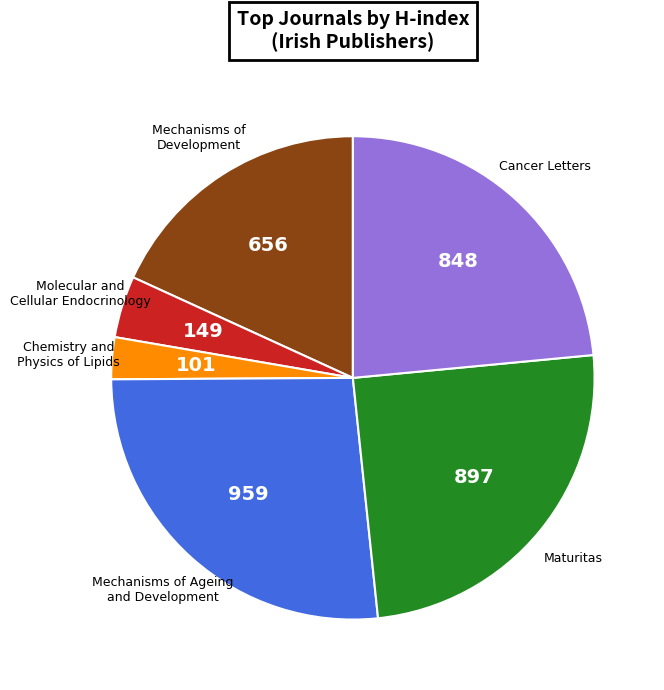

Which category has the biggest portion of the pie?

Mechanisms of Ageing and Development